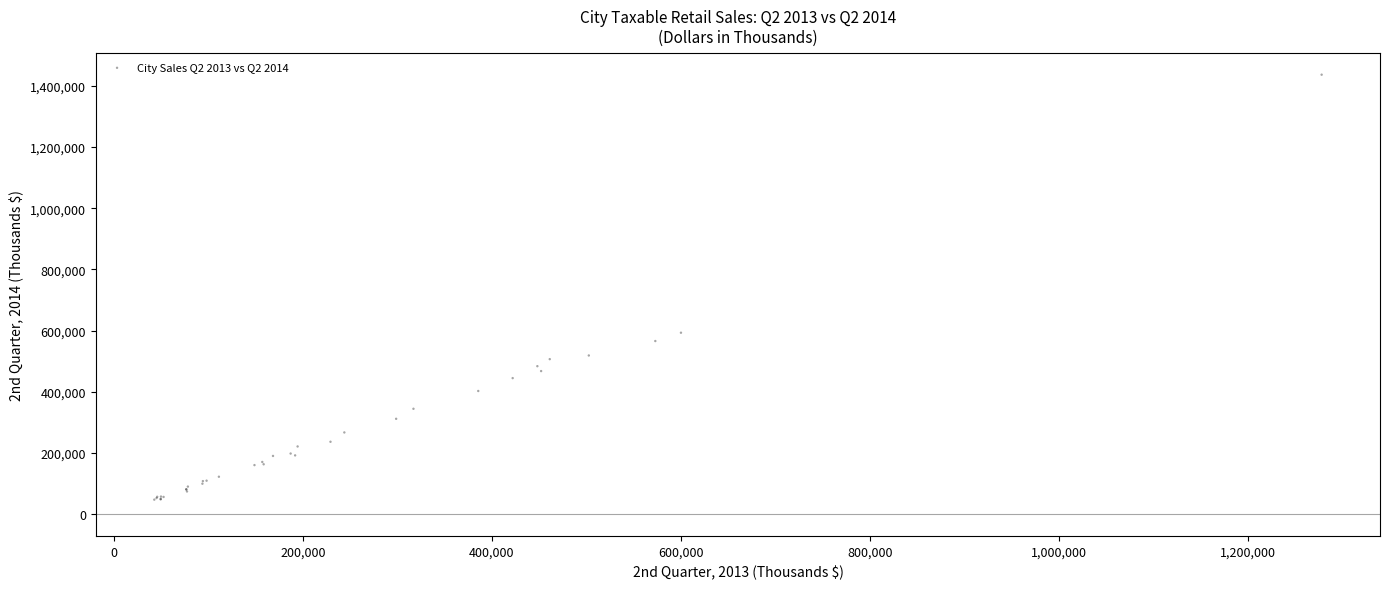

What Y value in the scatter plot is closest to 741937?

593012